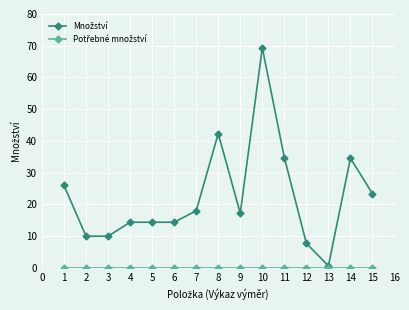

Does the chart display data point markers on the line(s)?

Yes